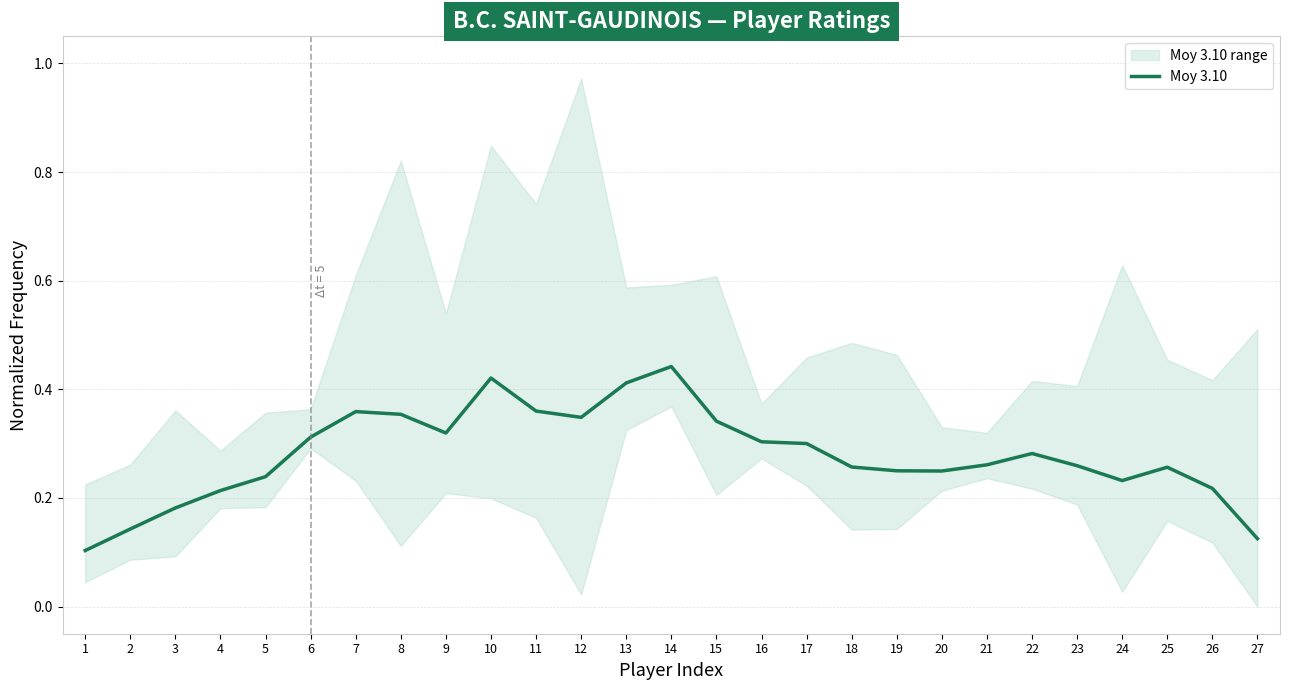

Which has a higher value, 16 or 8?

8